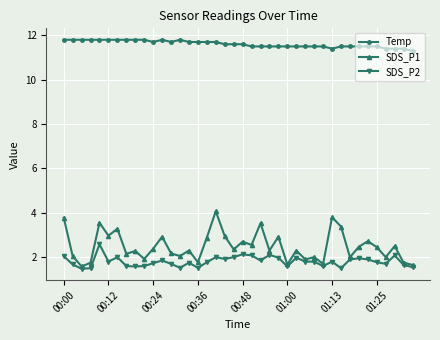

What is the value of the SDS_P2 point at the 31st from the left?

1.8